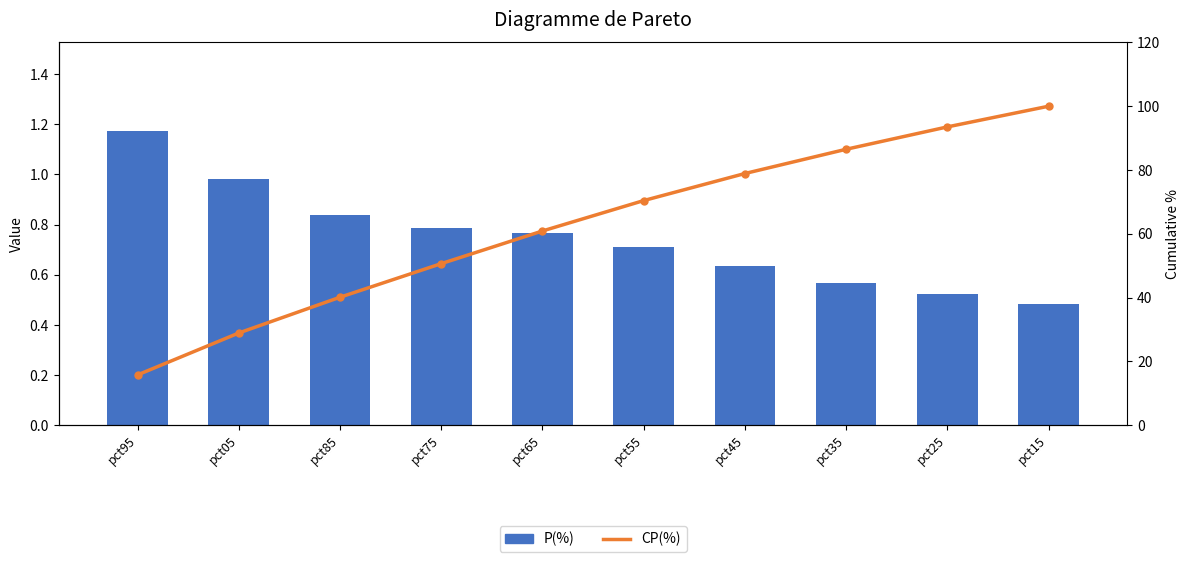

Which has a higher value, pct35 or pct05?

pct05